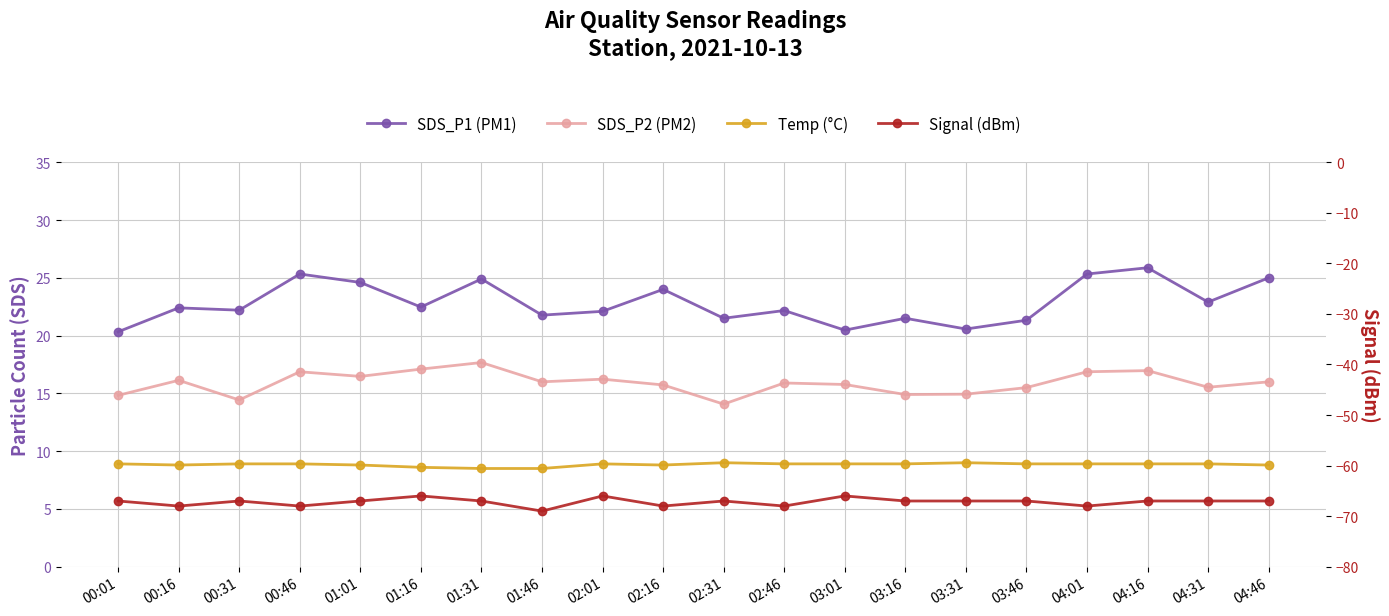

At 03:01, list the series in order from smallest to largest.

Signal (dBm), Temp (°C), SDS_P2 (PM2), SDS_P1 (PM1)